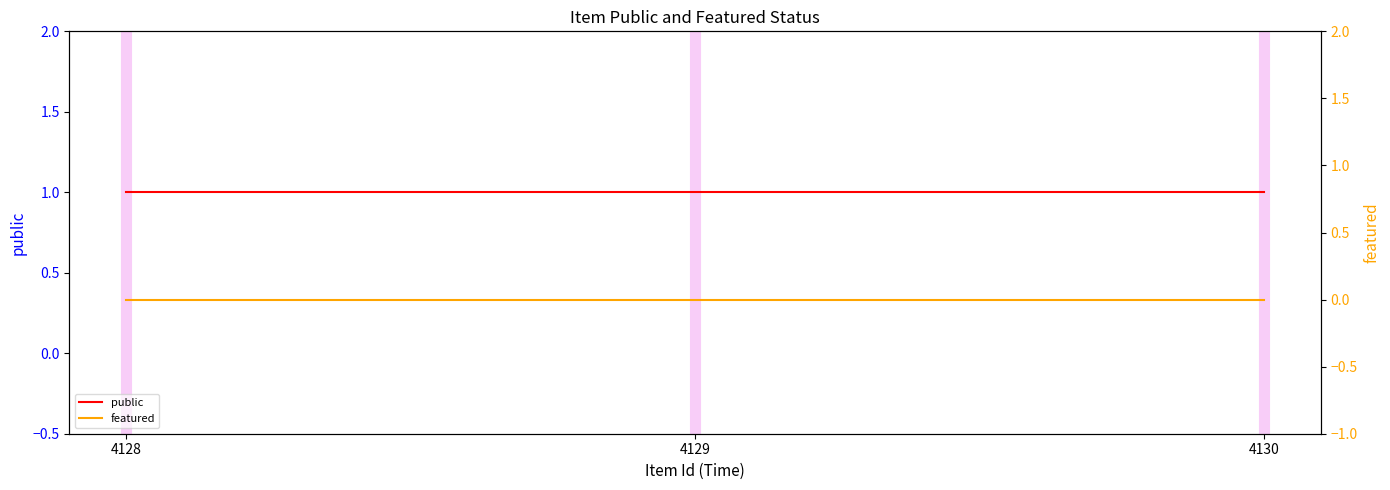

How many lines are shown in the chart?

2